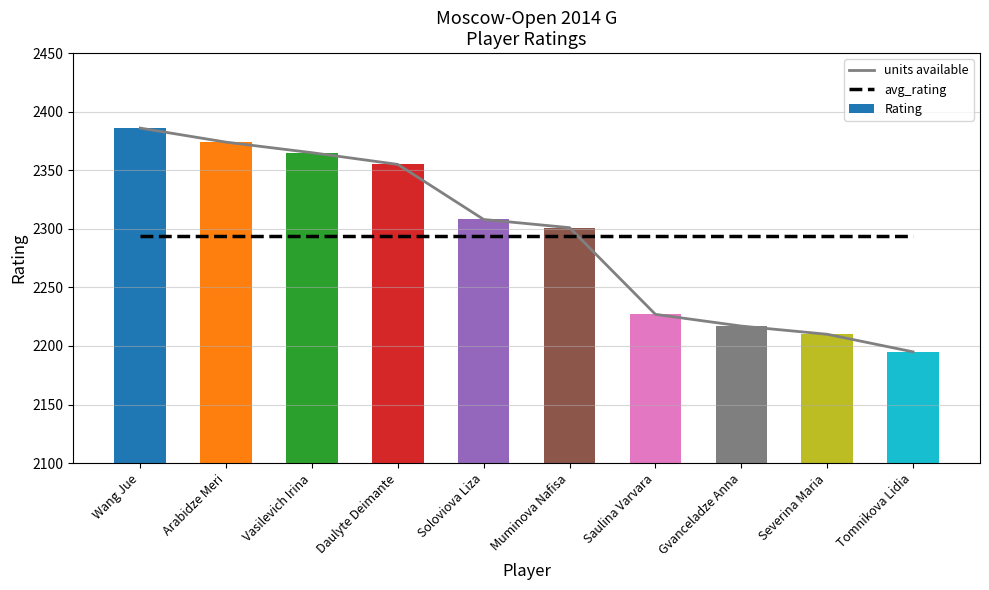

Which series has the largest total across all categories?

units available